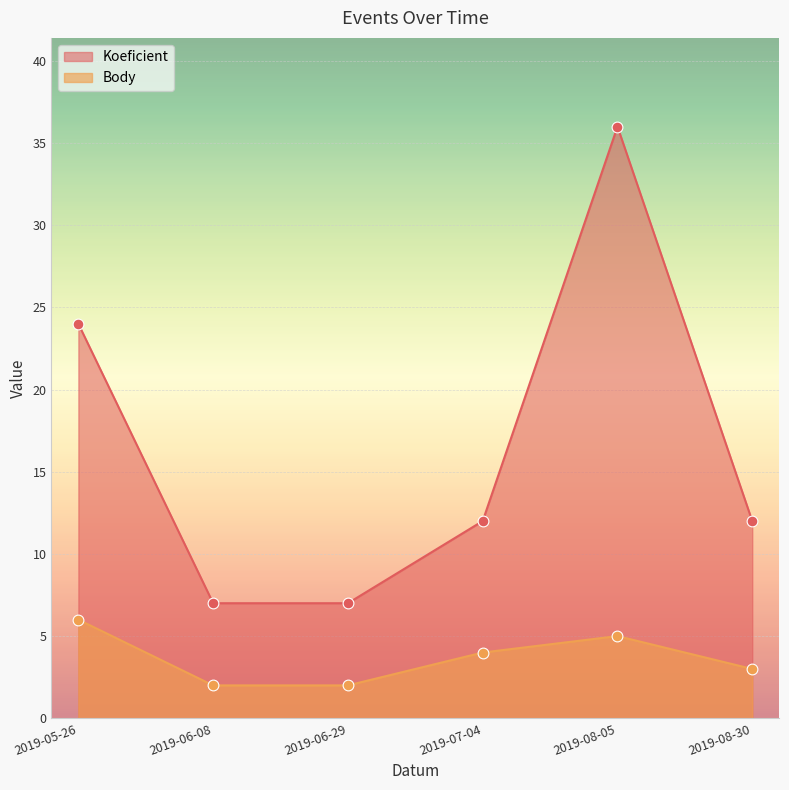

At which category is the sum across all series the highest?

2019-08-05